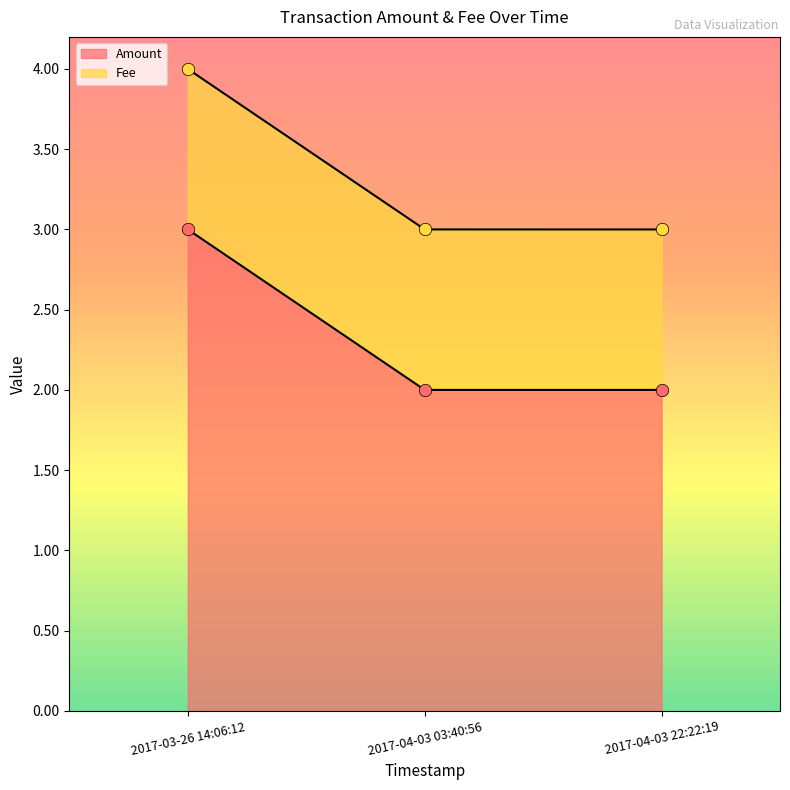

What is the change in value from 2017-03-26 14:06:12 to 2017-04-03 22:22:19?

-1